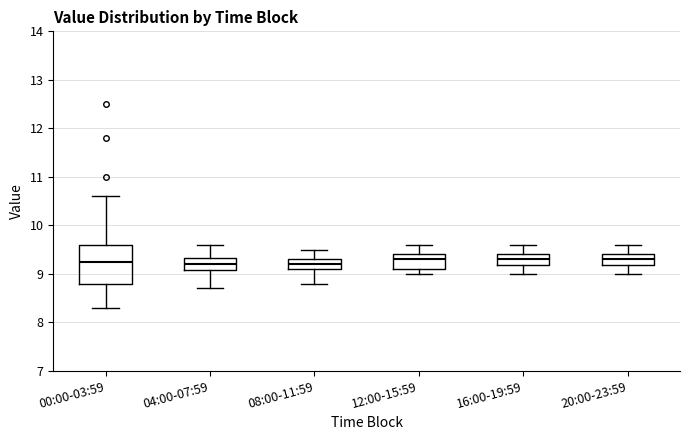

Reading left to right, transcribe this box plot: for each box, give where its median line is, the range the box spans, and where its two whiskers end, as read against the y-axis. The values are not printed on the chart, so give them approximately, as read against the axis.

00:00-03:59: median 9.3, box 8.8 to 9.6, whiskers 8.3 to 10.6
04:00-07:59: median 9.2, box 9.1 to 9.3, whiskers 8.7 to 9.6
08:00-11:59: median 9.2, box 9.1 to 9.3, whiskers 8.8 to 9.5
12:00-15:59: median 9.3, box 9.1 to 9.4, whiskers 9.0 to 9.6
16:00-19:59: median 9.3, box 9.2 to 9.4, whiskers 9.0 to 9.6
20:00-23:59: median 9.3, box 9.2 to 9.4, whiskers 9.0 to 9.6